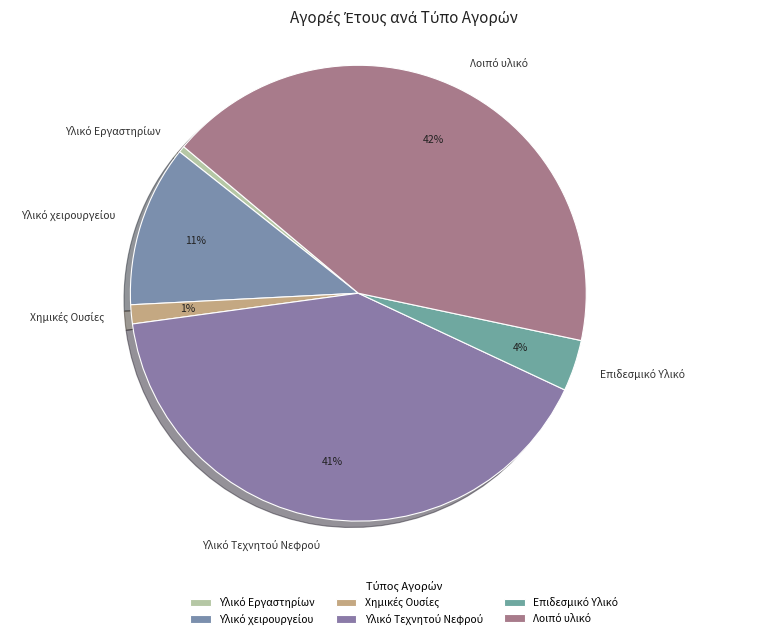

Is there any slice that represents more than half of the pie?

No